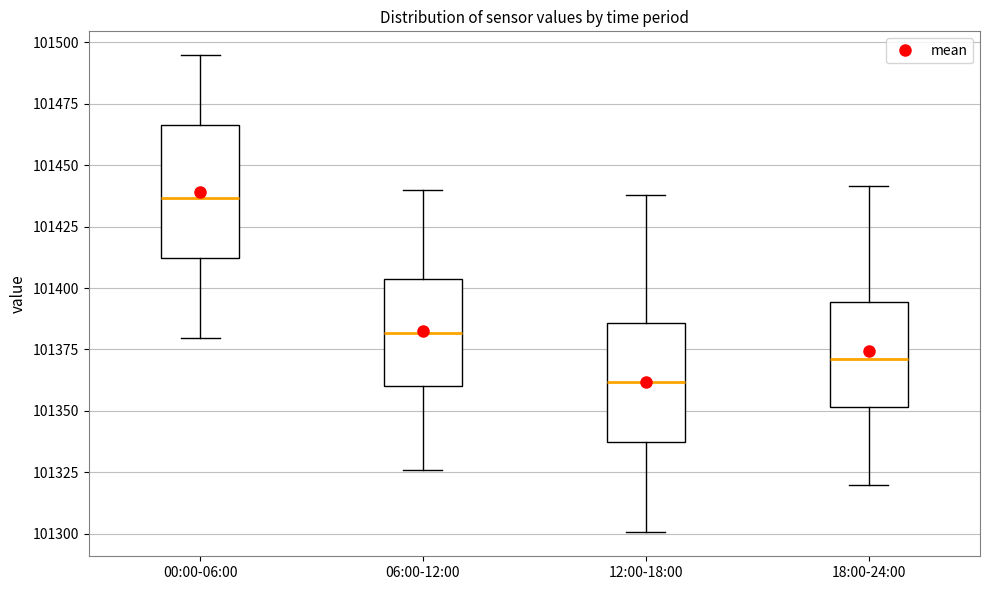

Where does the lower whisker of the box for 06:00-12:00 end on the y-axis? The values are not printed on the chart, so give them approximately, as read against the axis.

101325